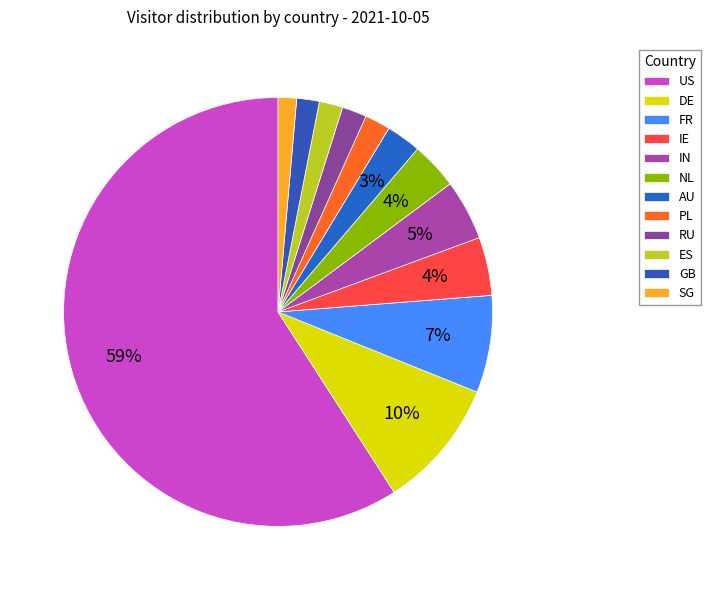

Does any single category account for the majority?

Yes